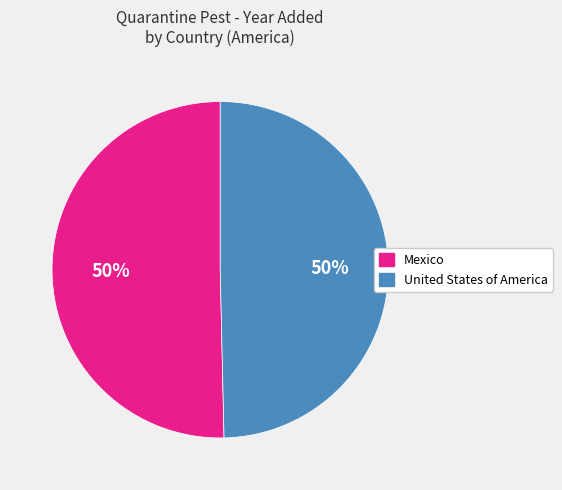

To the nearest percent, what is the combined percentage of United States of America and Mexico?

100%